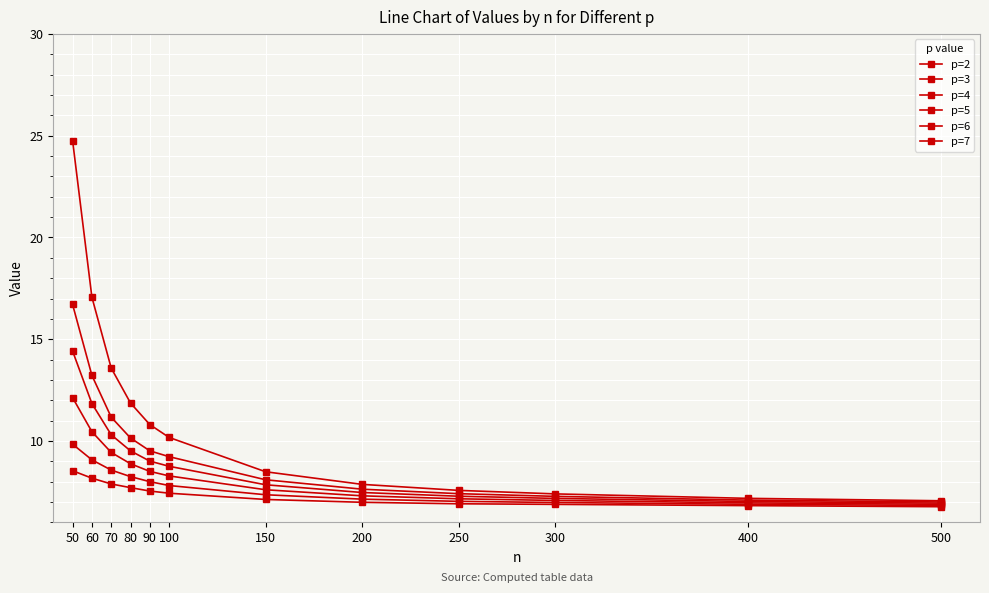

At which category is the sum across all series the highest?

50